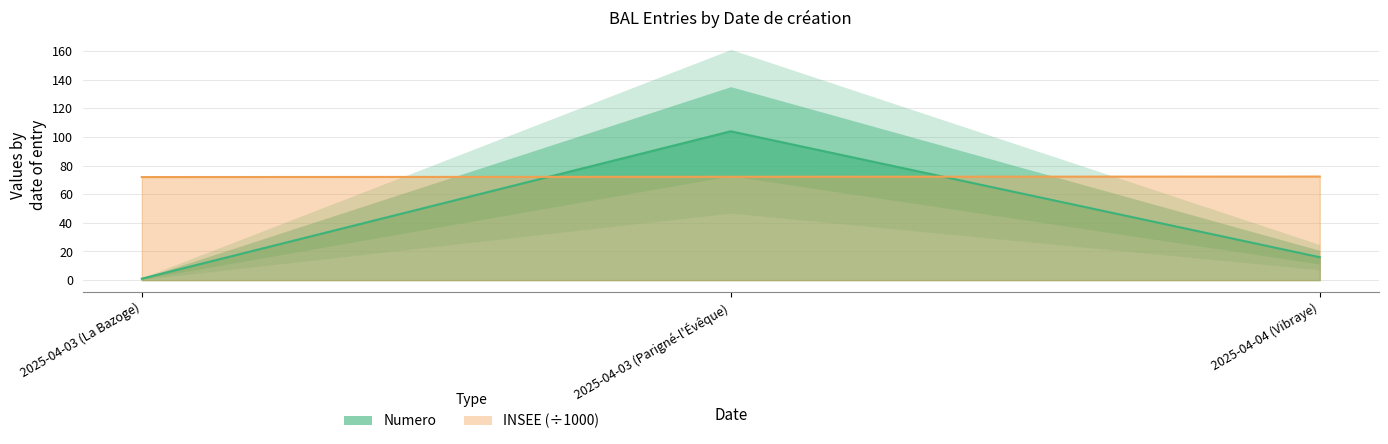

What is the smallest value displayed?

1.0